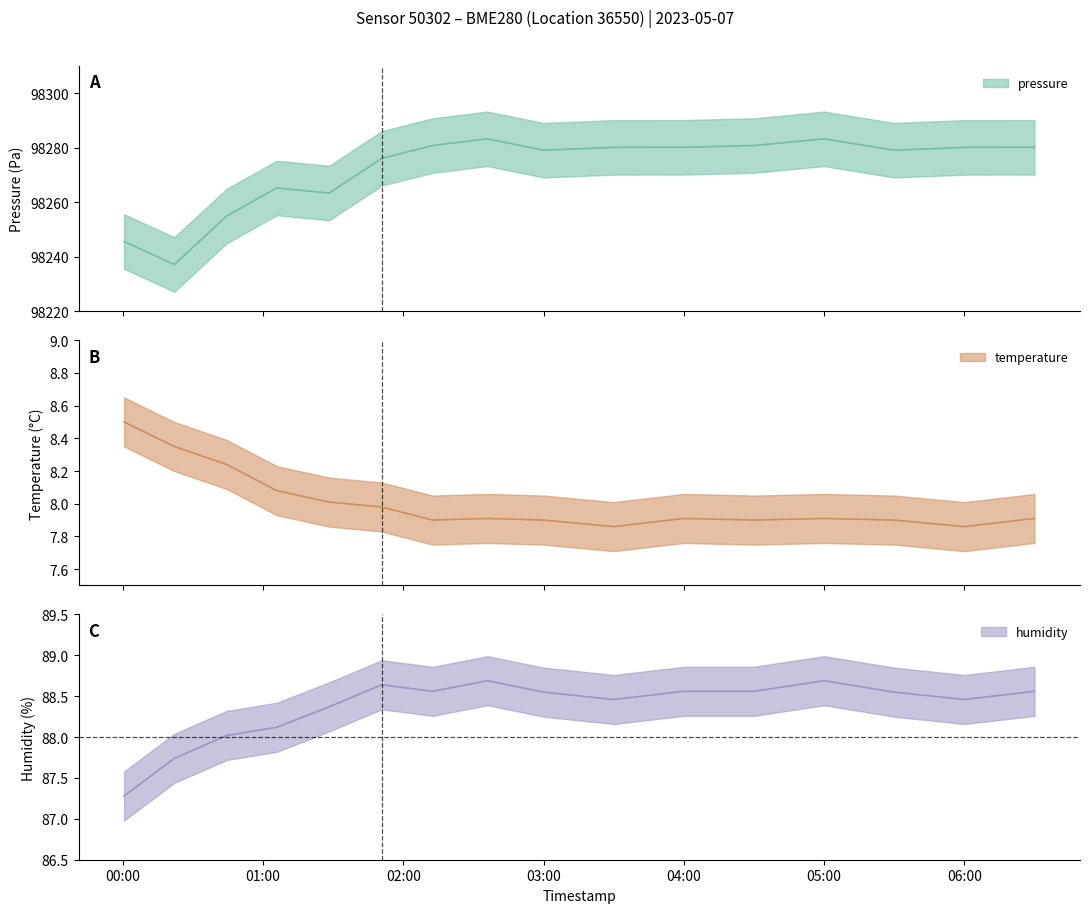

At which label does temperature reach its peak?

2023-05-07T00:00:33